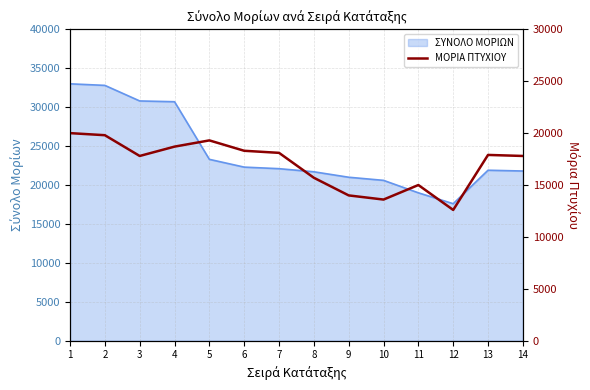

True or false: the data shows 15700 at 8.

True